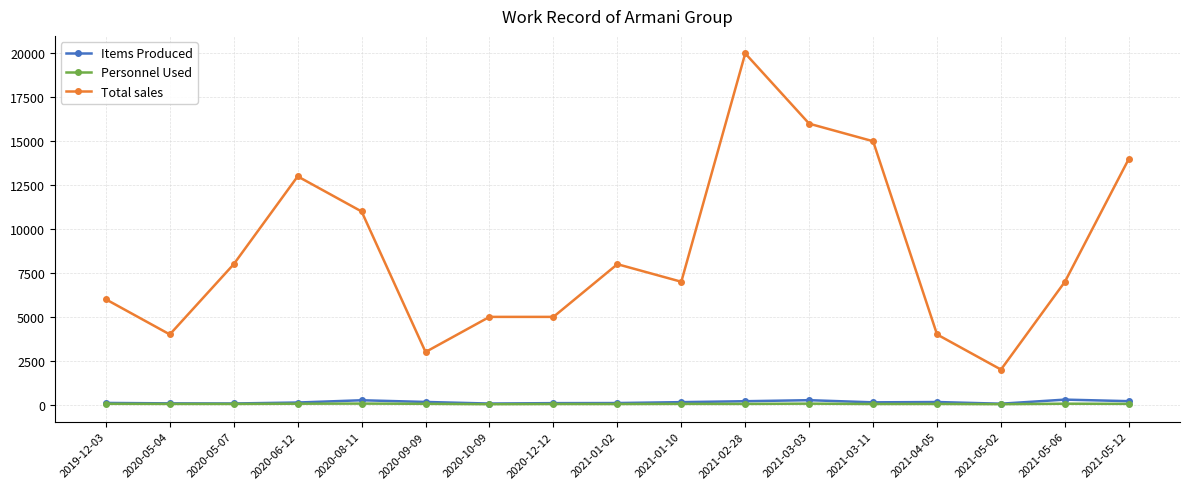

What is the difference between the maximum and minimum values in the Personnel Used series?

34